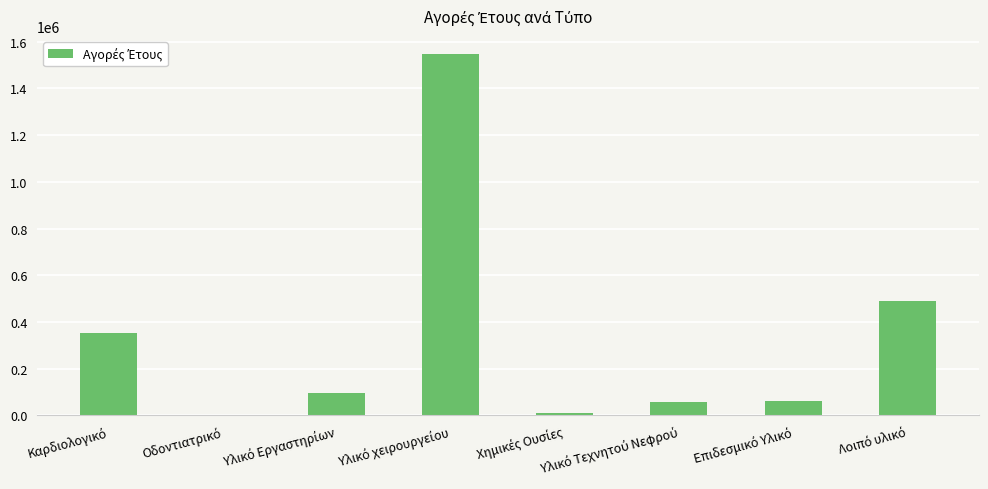

How many values exceed 94644?

4